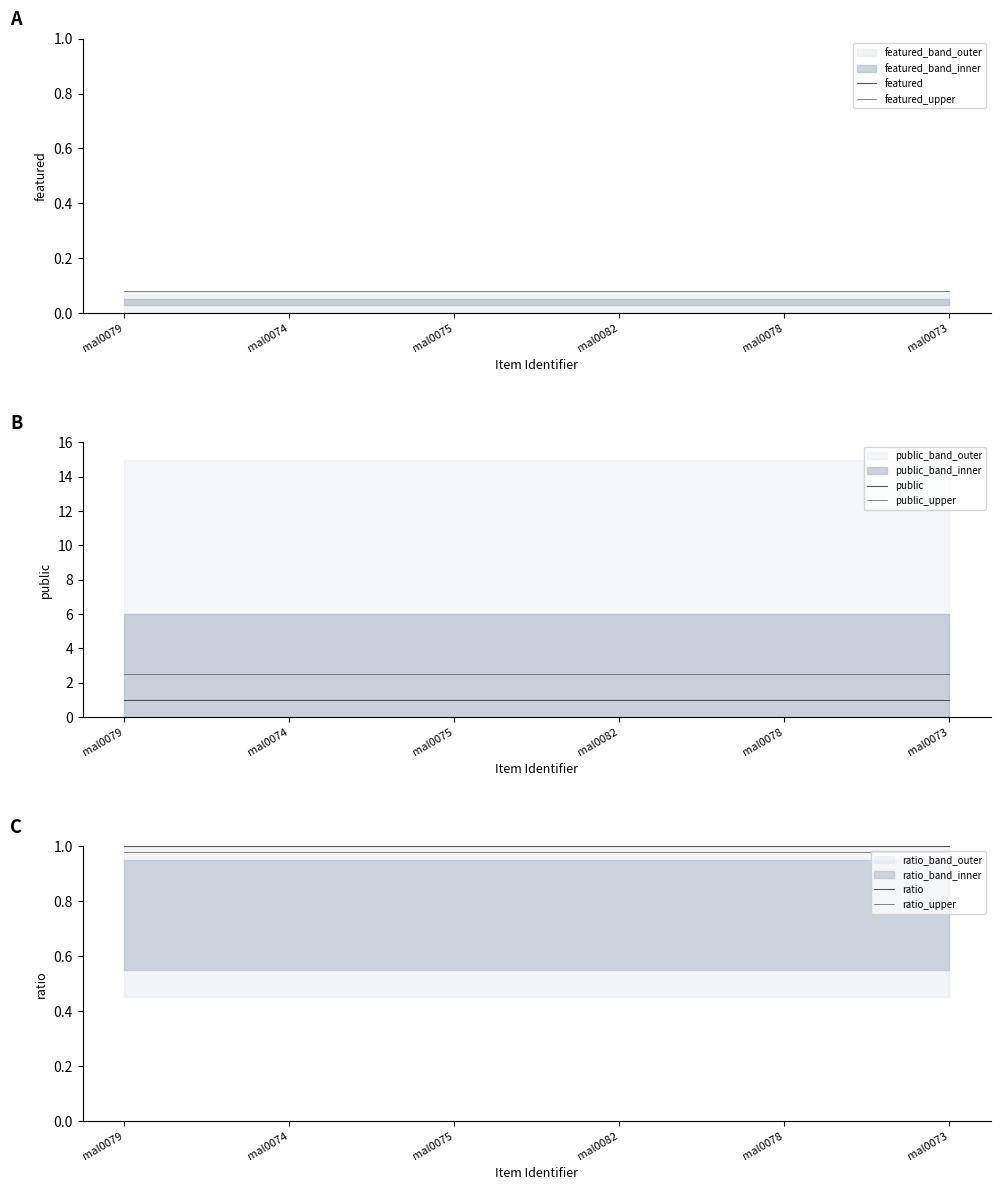

What is the label of the 2nd point from the right?

mal0078